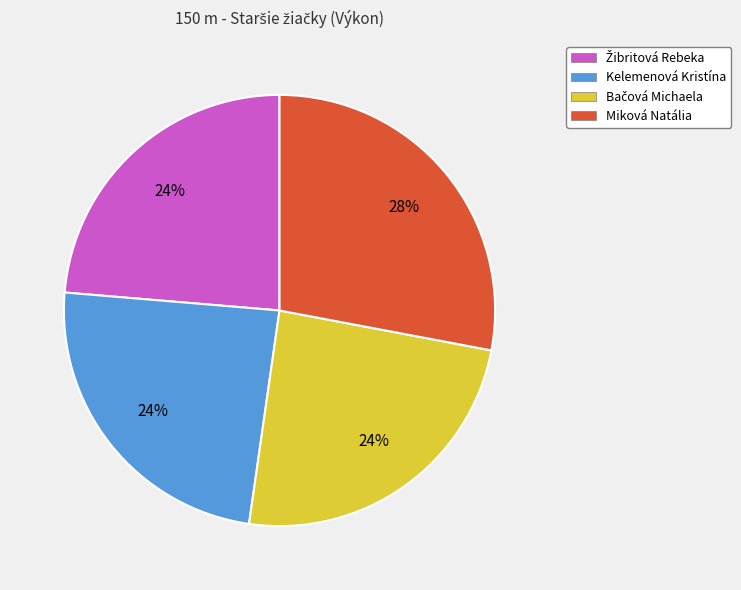

How many slices are in this pie chart?

4